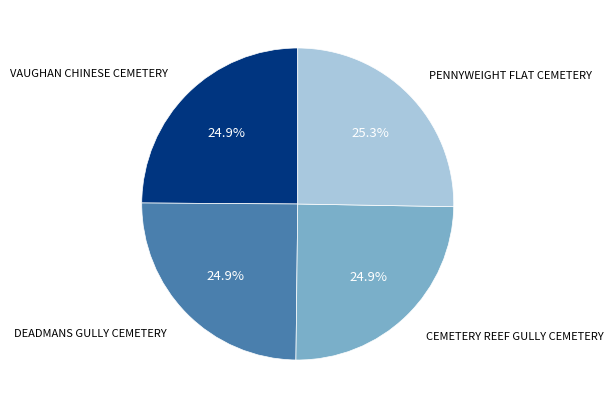

What is the ratio of the value at CEMETERY REEF GULLY CEMETERY to the value at DEADMANS GULLY CEMETERY?

1.0